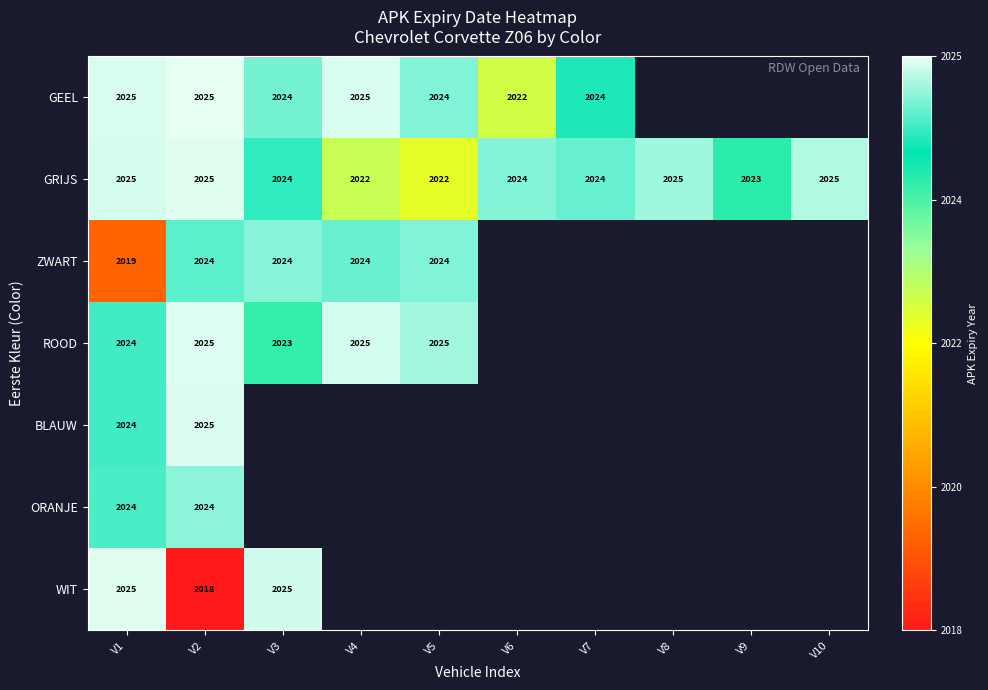

At which category is the sum across all series the highest?

V2